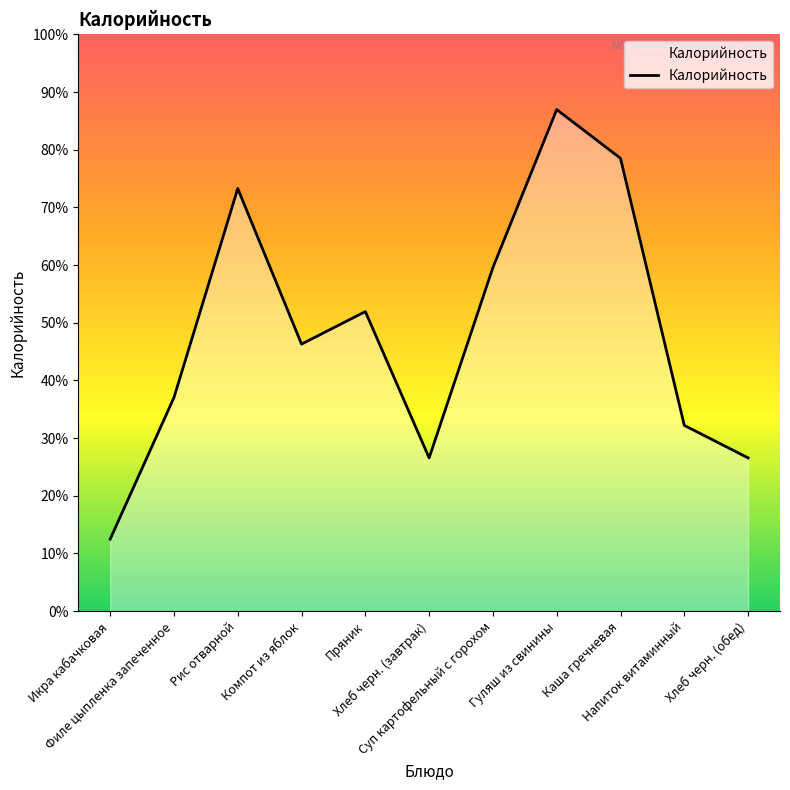

Is it true that the value at Гуляш из свинины is 306?

False